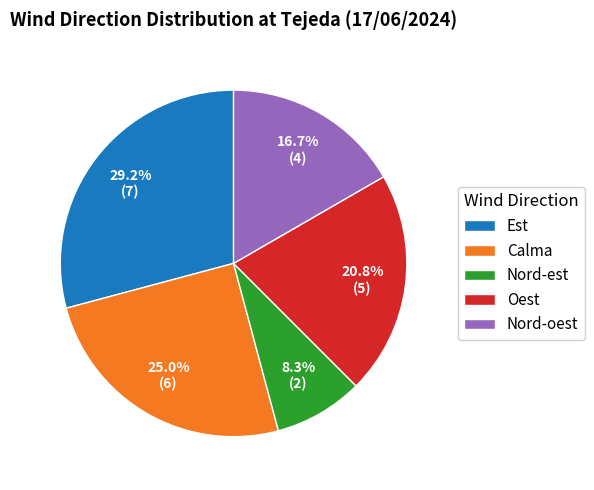

Rank the categories by value from highest to lowest.

Est, Calma, Oest, Nord-oest, Nord-est